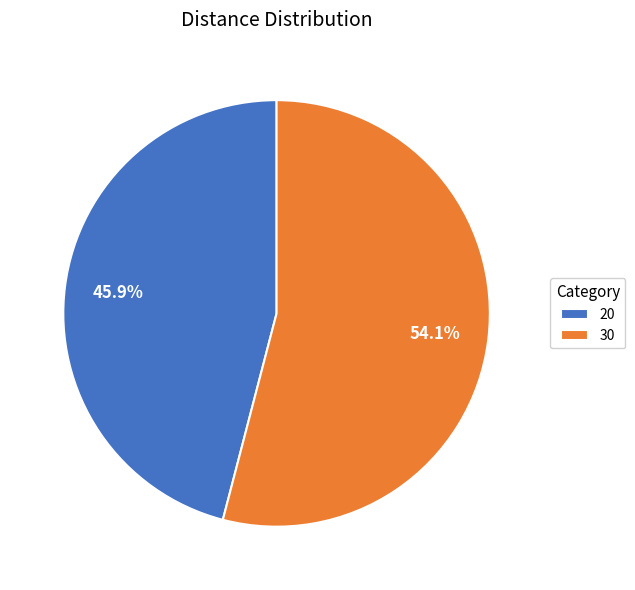

Is there a majority slice in this chart?

Yes